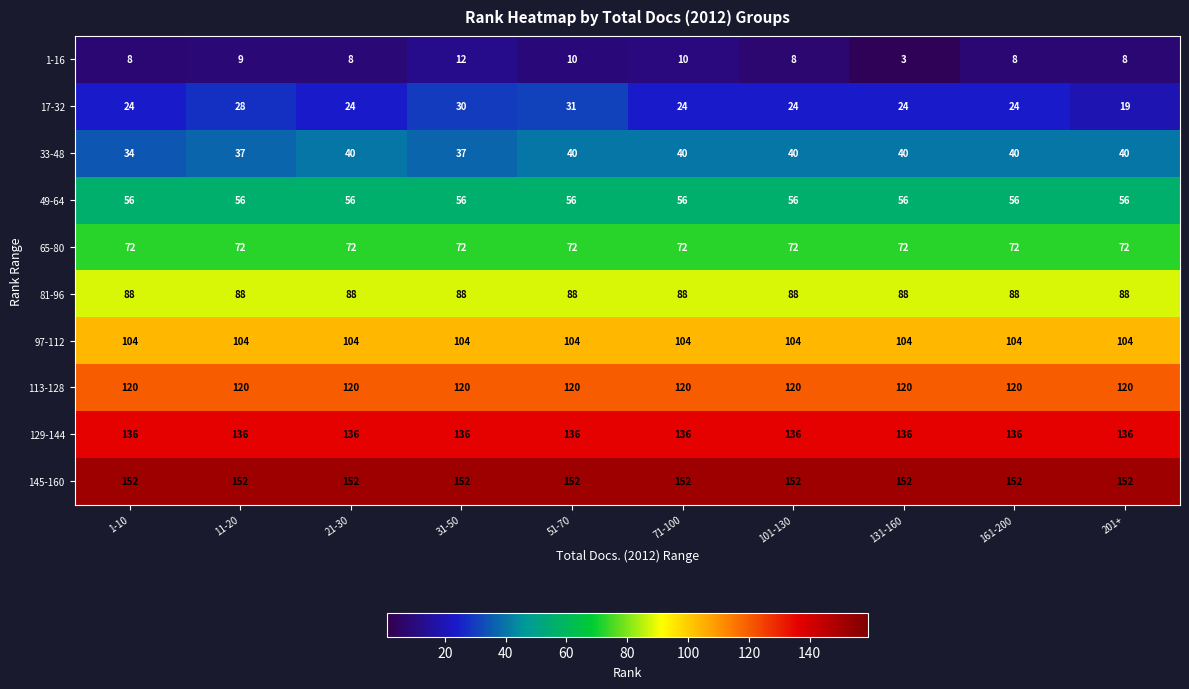

What is the greatest value displayed?

152